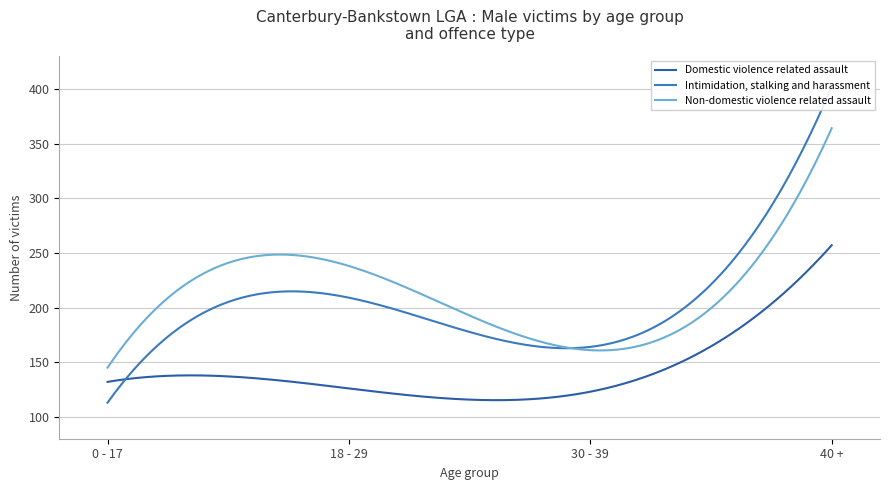

True or false: Domestic violence related assault and Non-domestic violence related assault cross at least once.

False